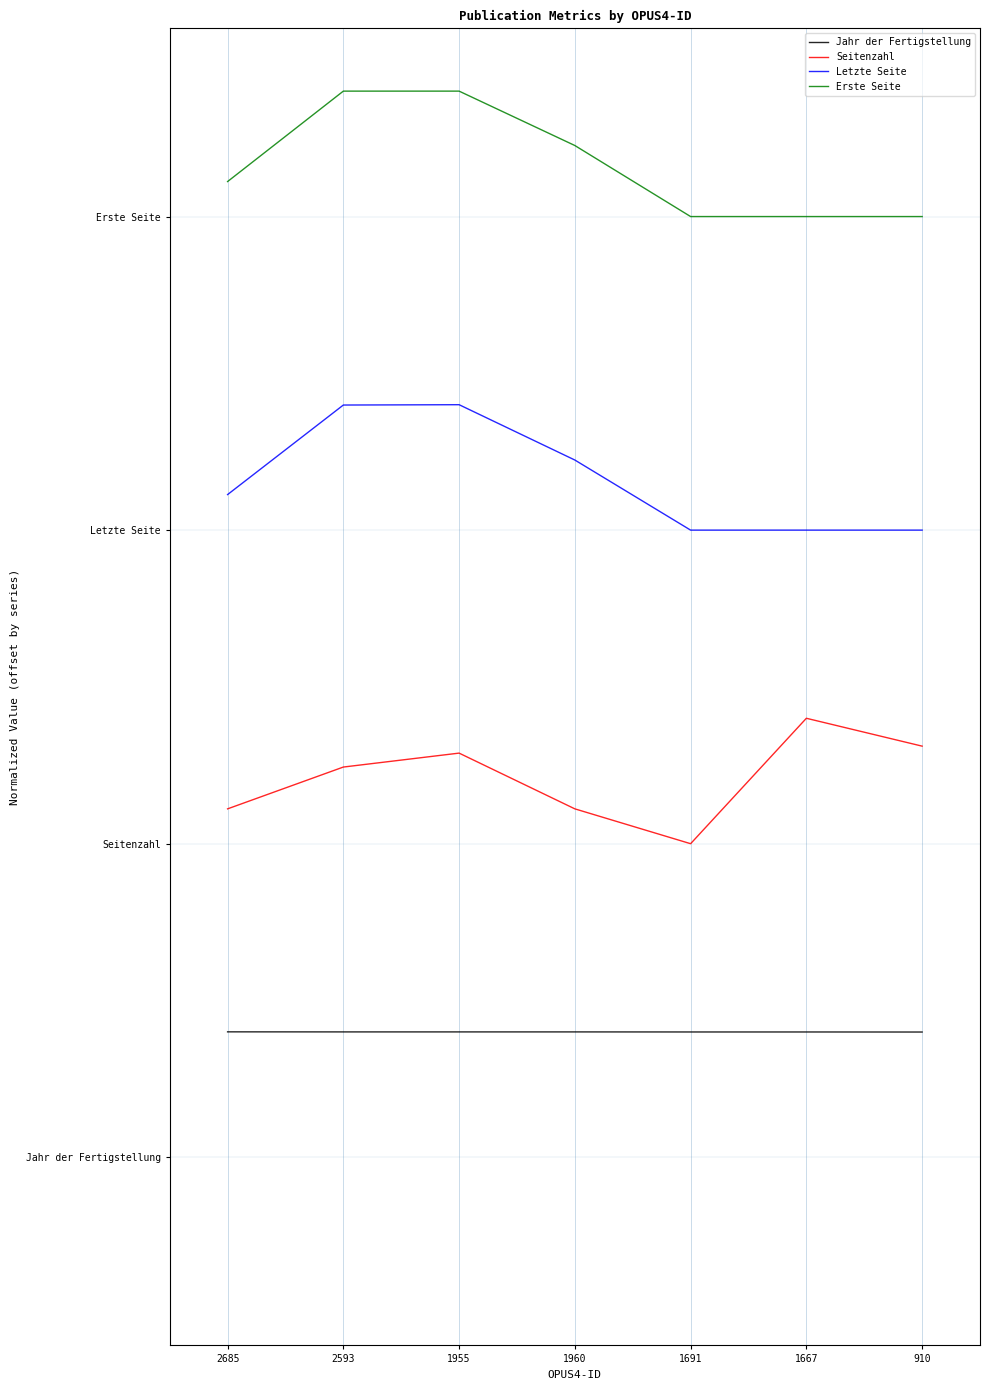

Rank the series at 1955 from highest to lowest value.

Erste Seite, Letzte Seite, Seitenzahl, Jahr der Fertigstellung